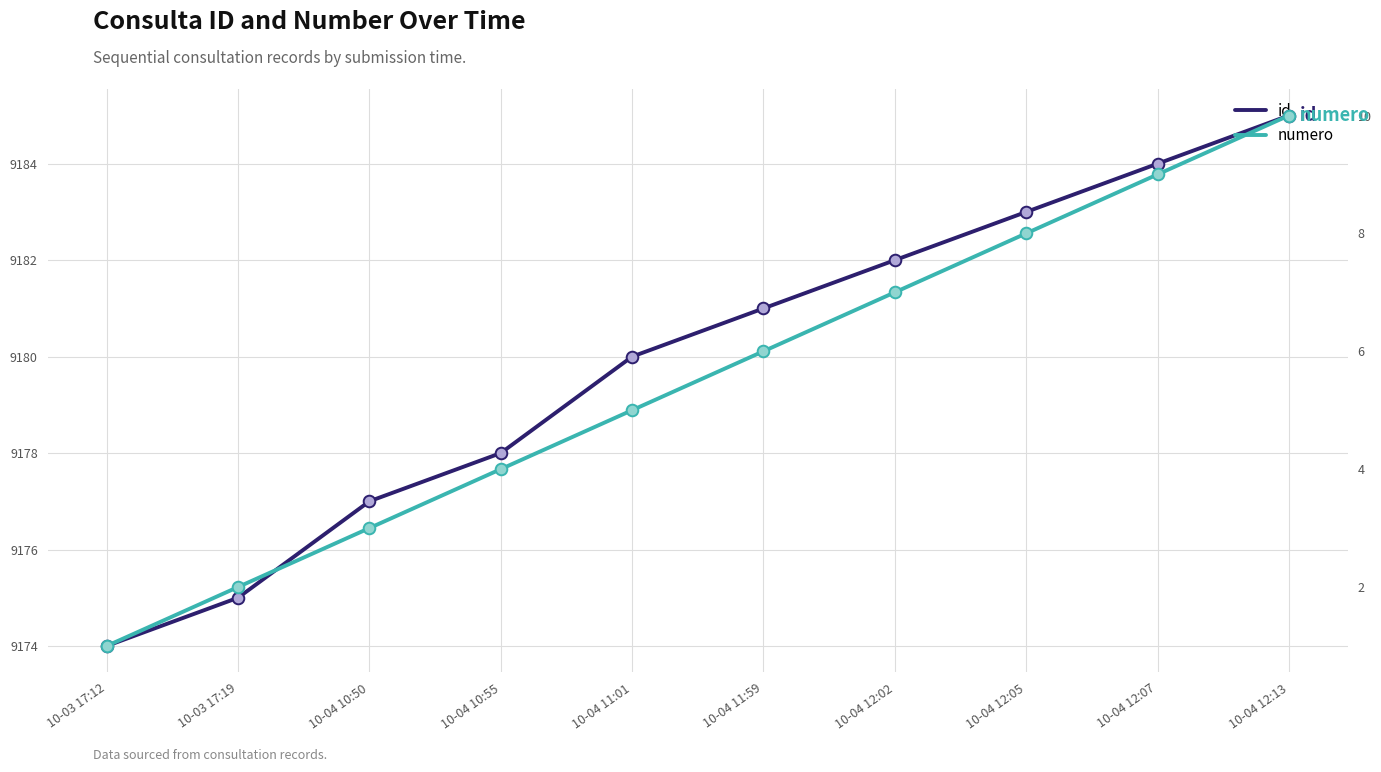

What are all the series names shown in the legend?

id, numero